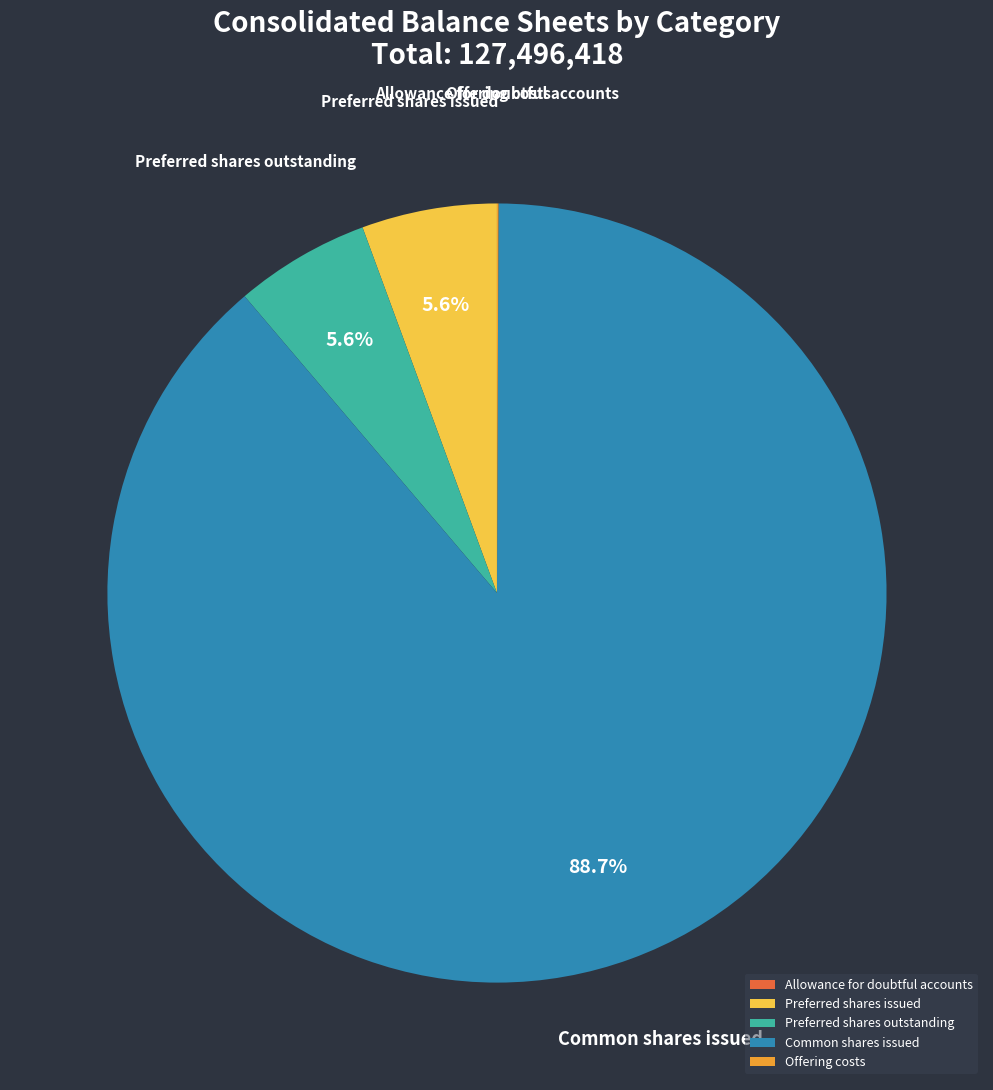

Is there any slice that represents more than half of the pie?

Yes